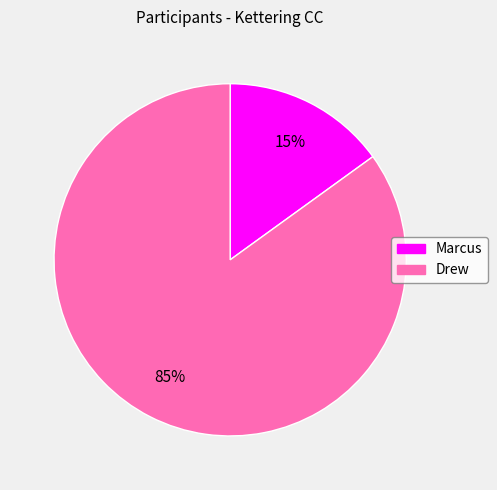

Which has a higher value, Marcus or Drew?

Drew